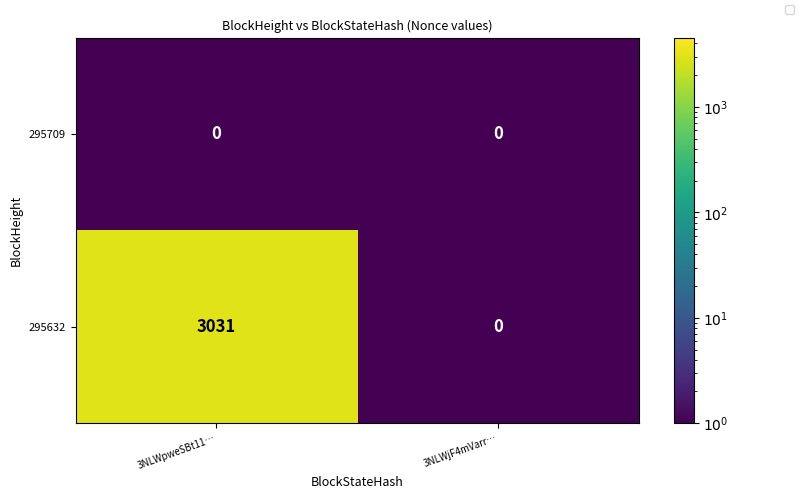

At how many categories does at least one series exceed 2721?

1